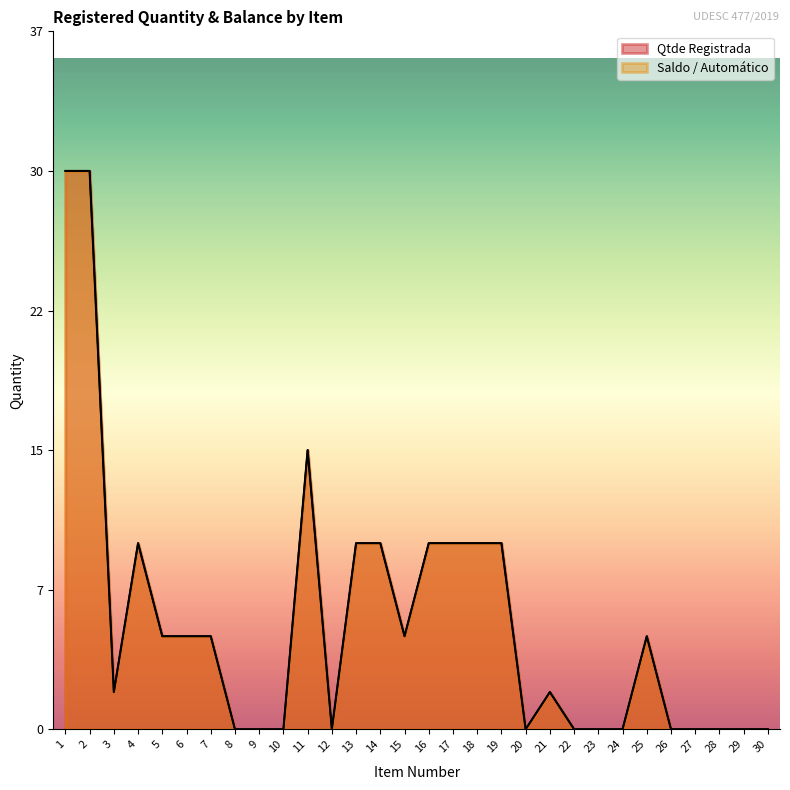

At which category does the chart reach its peak across all series?

1